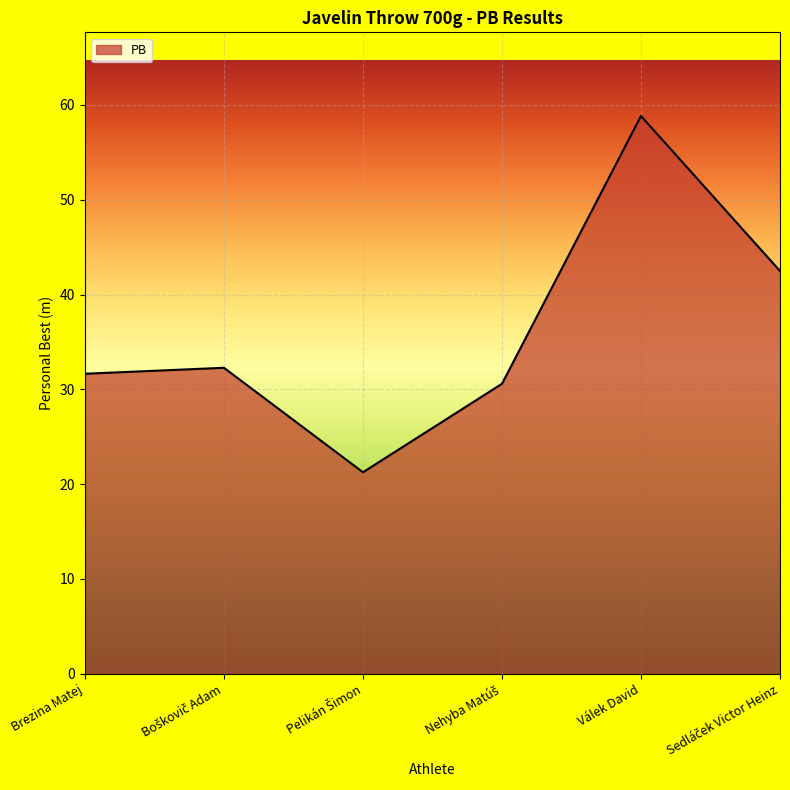

How many lines are shown in the chart?

1